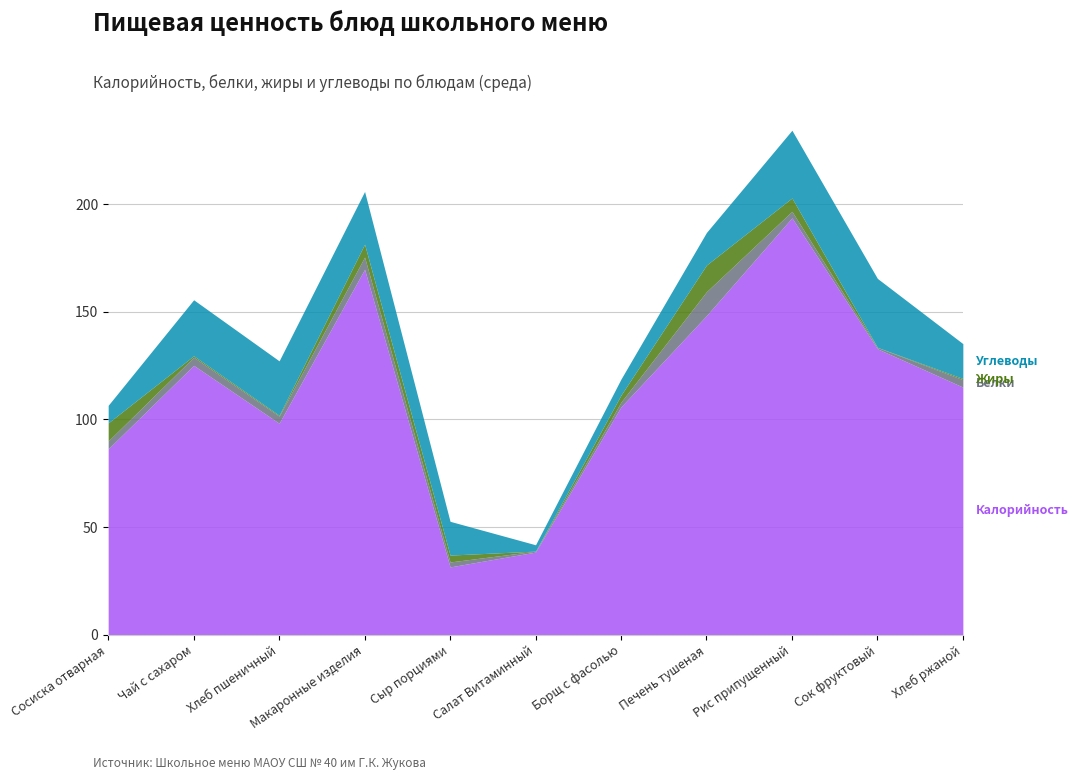

What is the value of the Калорийность point at the 6th from the left?

38.4